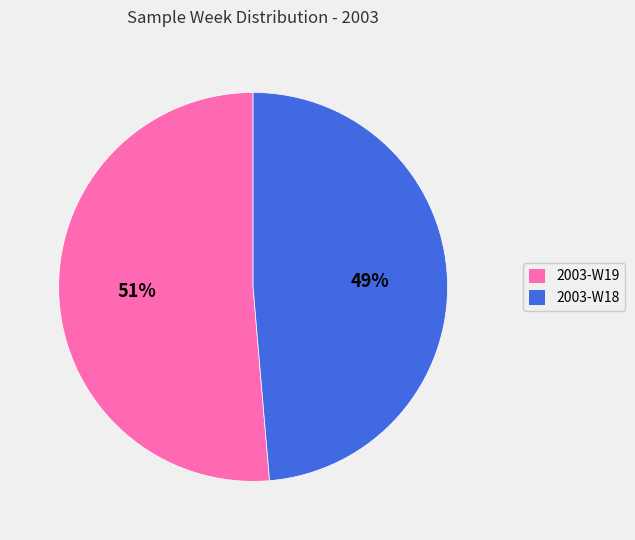

True or false: 2003-W19 accounts for 51% of the total.

True